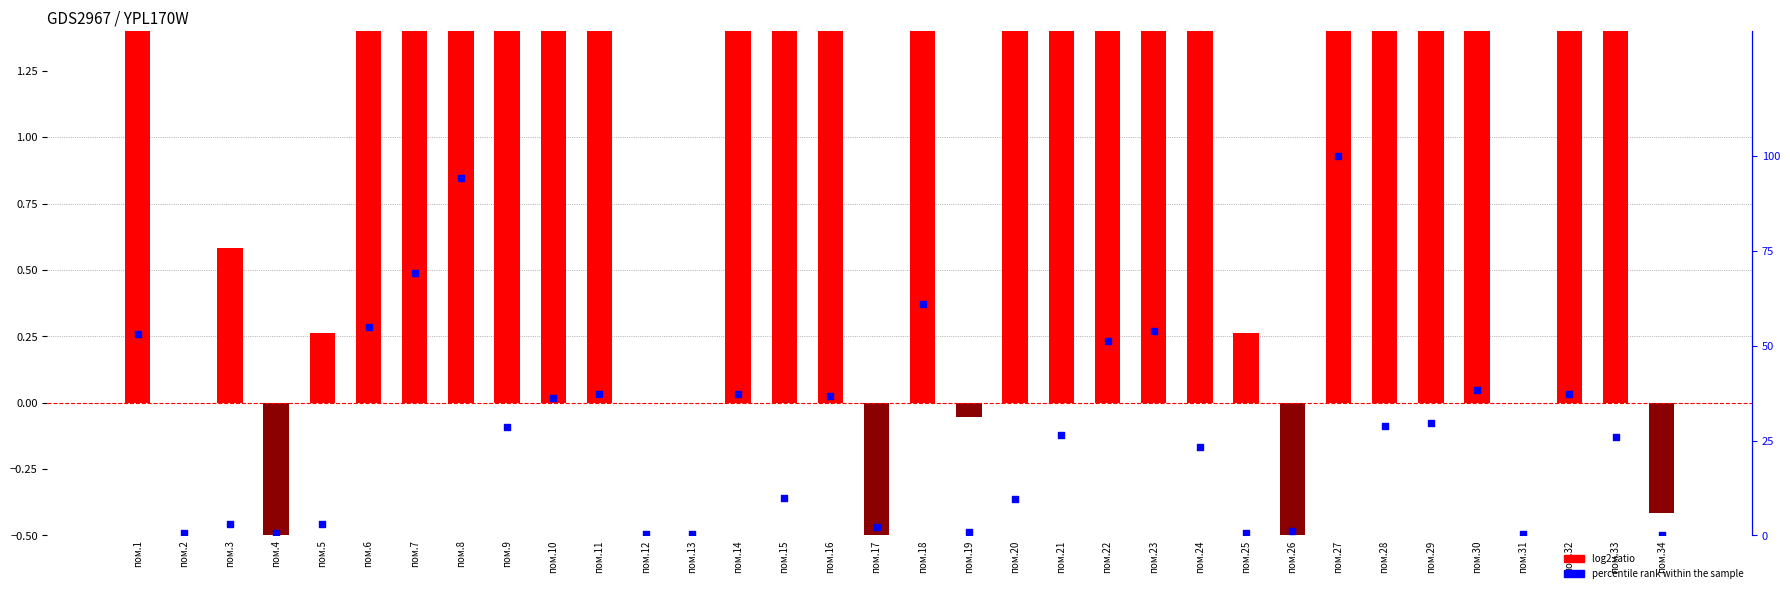

Is the value of log2 ratio at пом.25 greater than the value of percentile rank within the sample at пом.31?

No